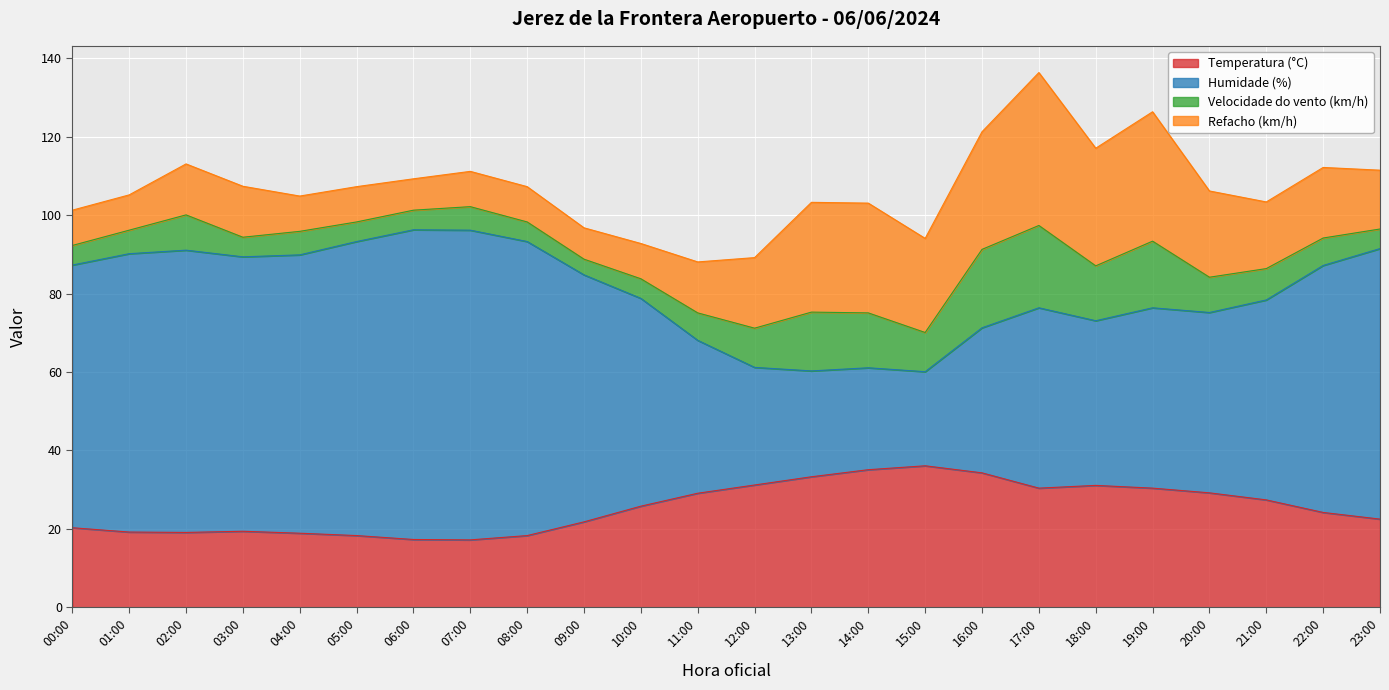

True or false: Temperatura (°C) and Humidade (%) cross at least once.

False